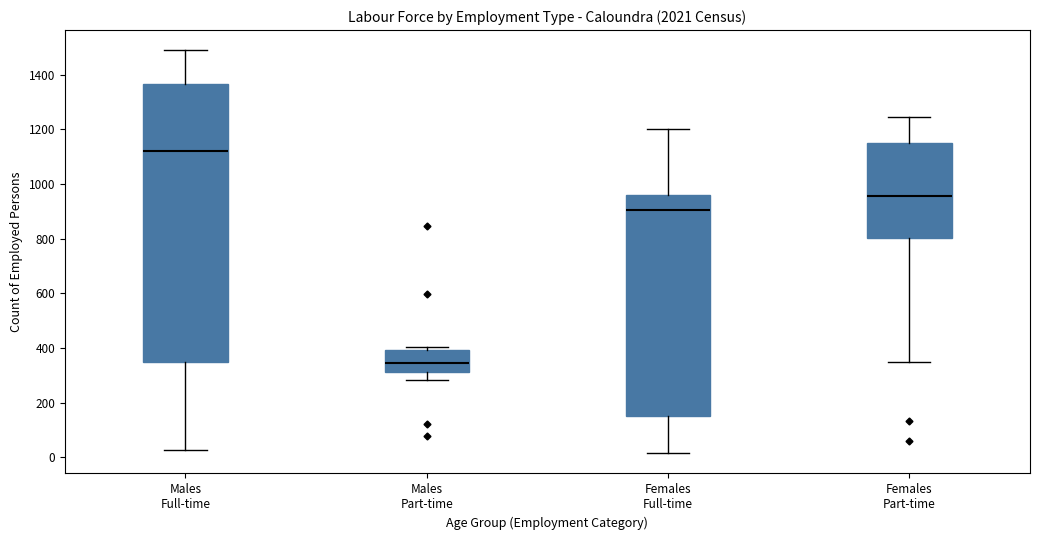

Comparing the boxes themselves (not the whiskers), which one is the tallest?

Males Full-time